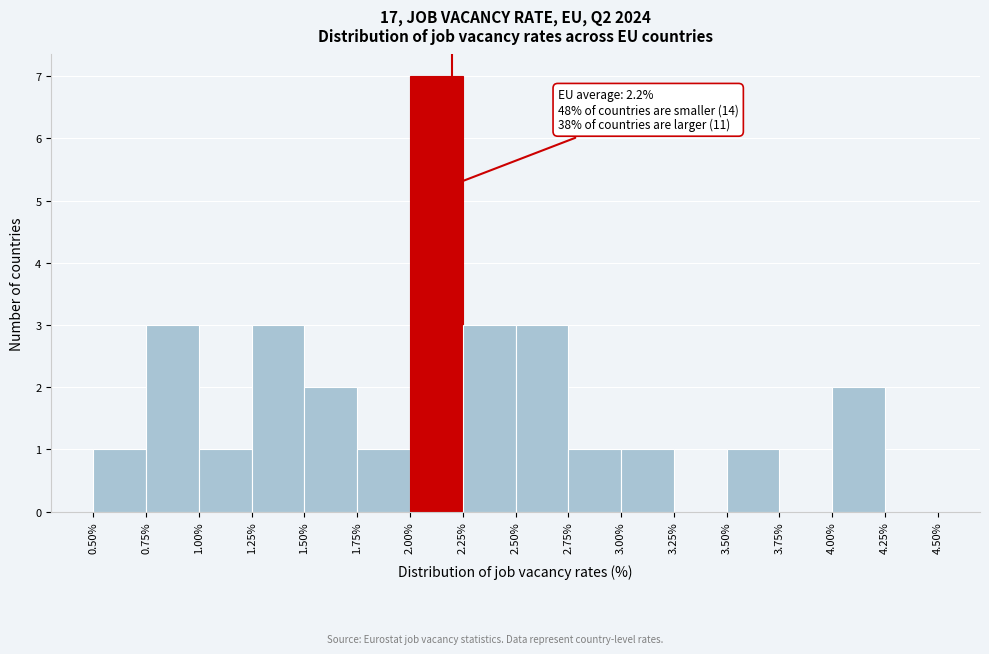

Over which range of the x-axis is the bar tallest?

2.00% to 2.25%